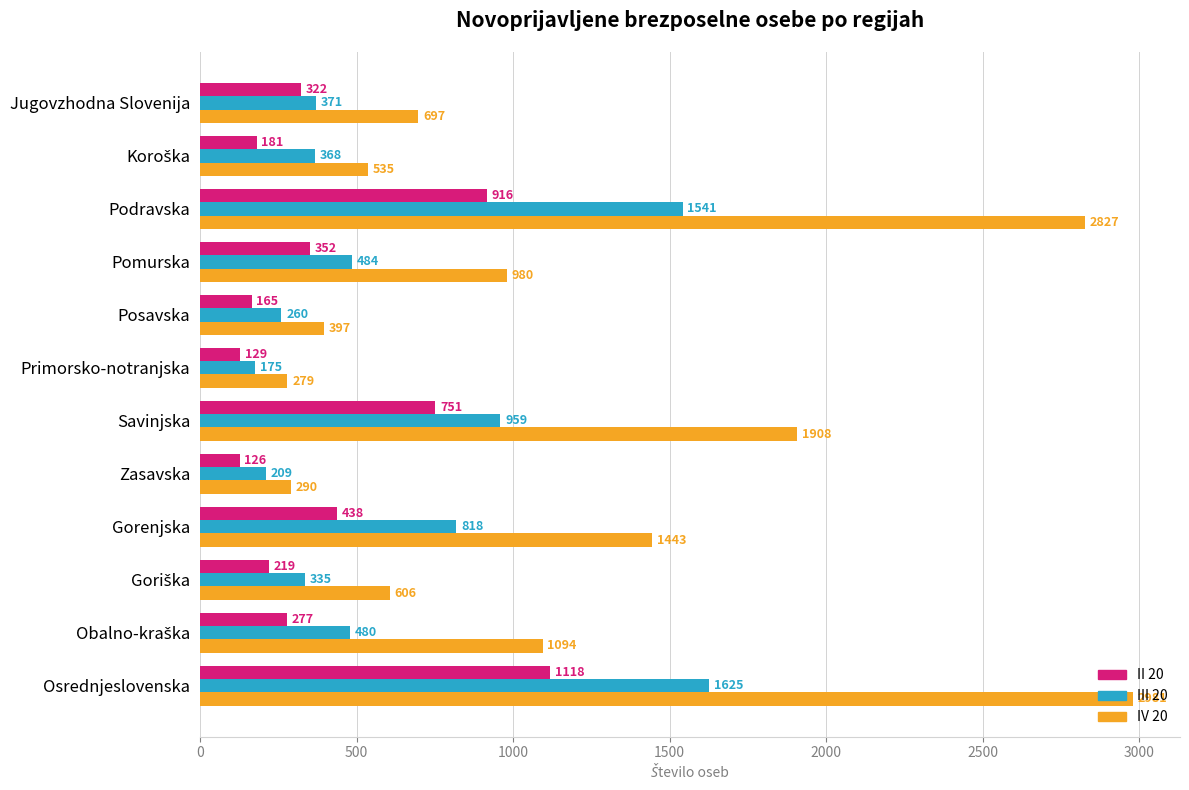

What is the difference between the highest and lowest values at Posavska?

232